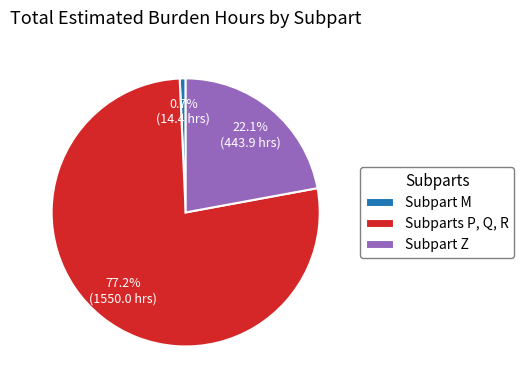

How many slices are in this pie chart?

3